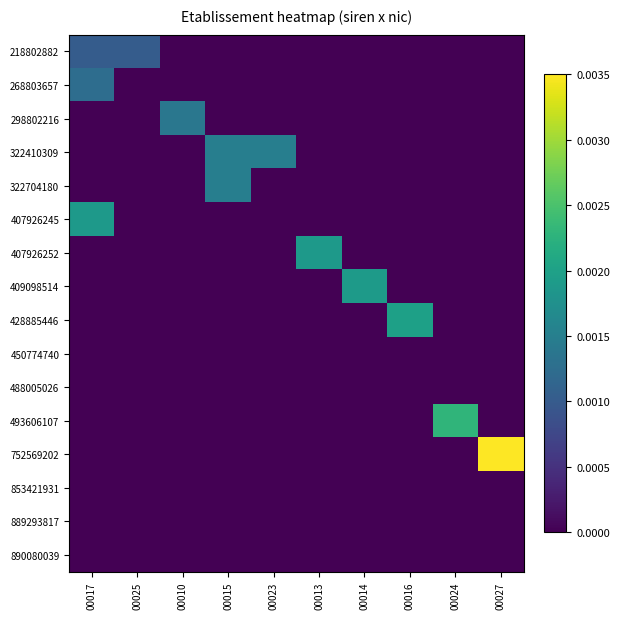

Which series changed the most between 00010 and 00027?

752569202